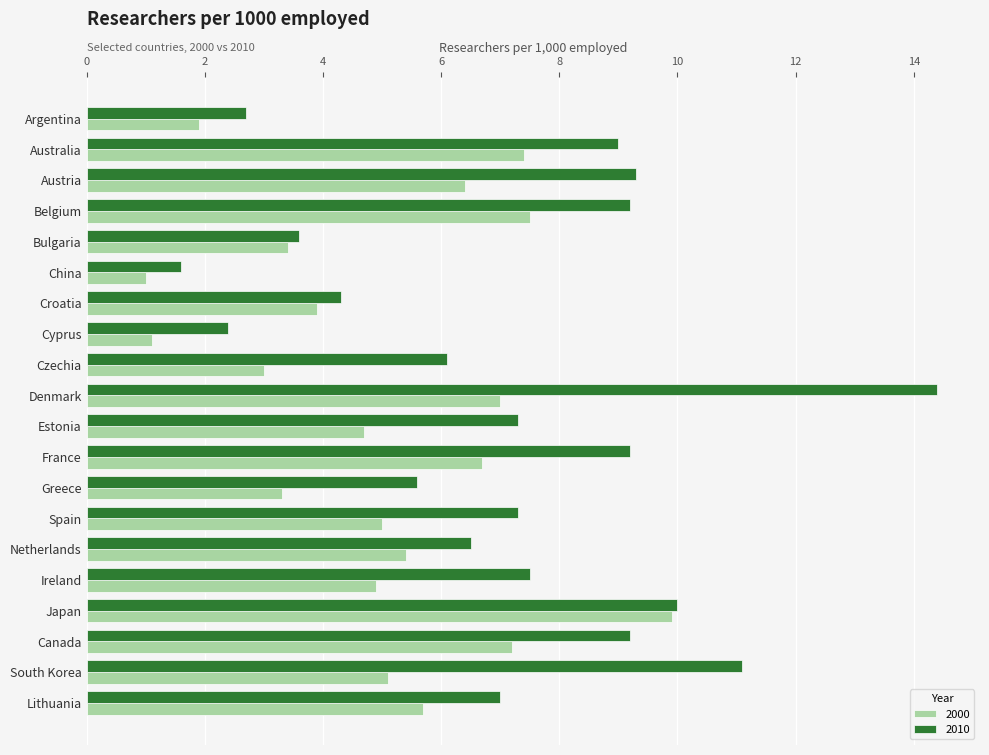

What is the total value across all series at Spain?

12.3